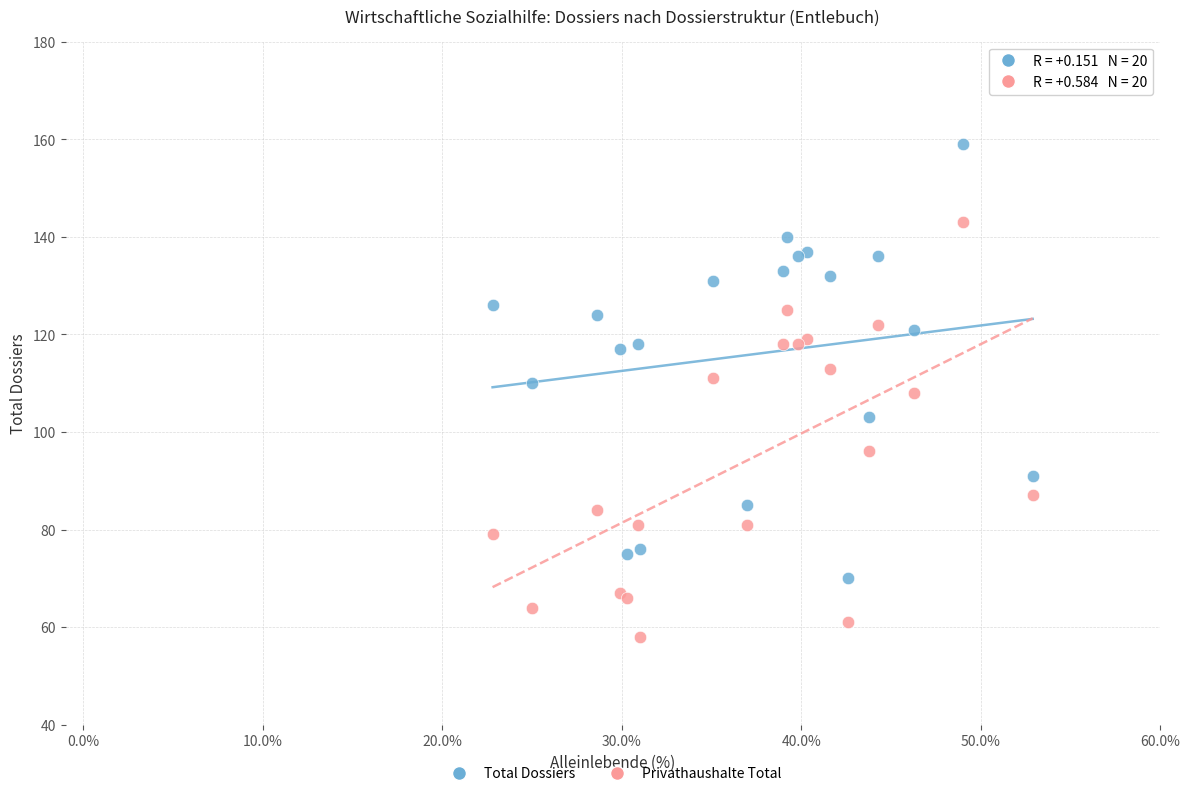

Which series has the widest spread of Y values?

Total Dossiers